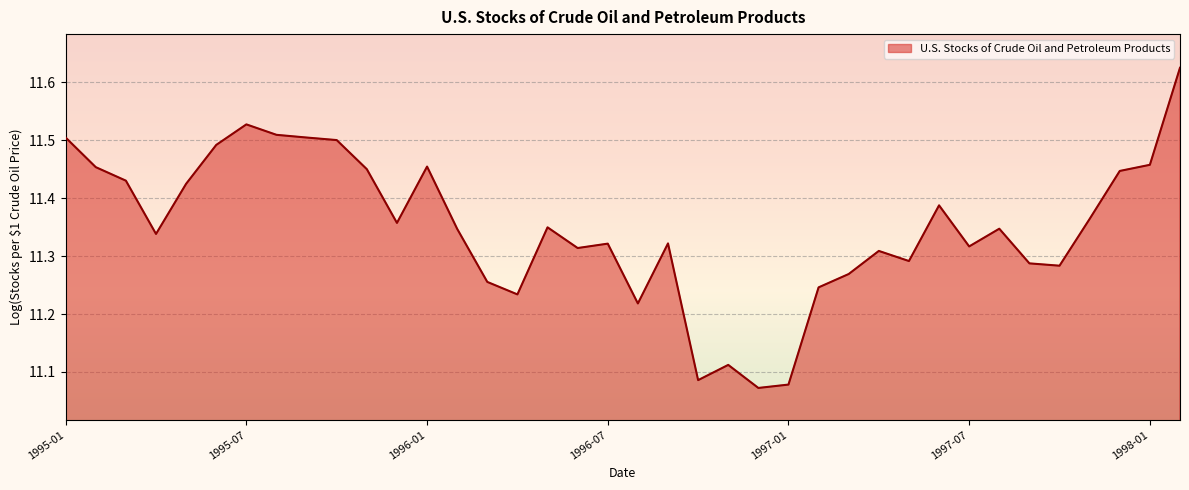

What is the difference between the maximum and second lowest values?

0.5